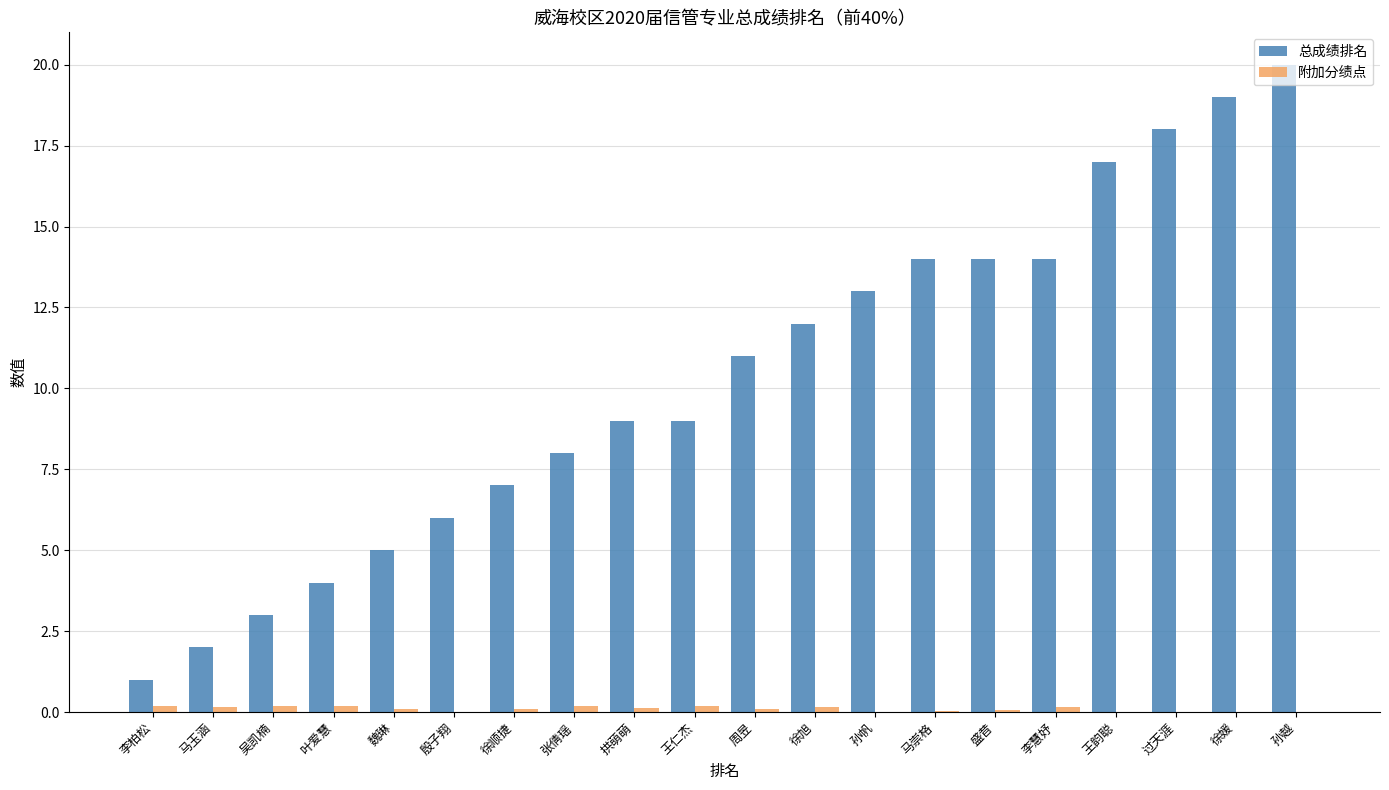

The value of 总成绩排名 at 王韵聪 is 5.4. True or false?

False